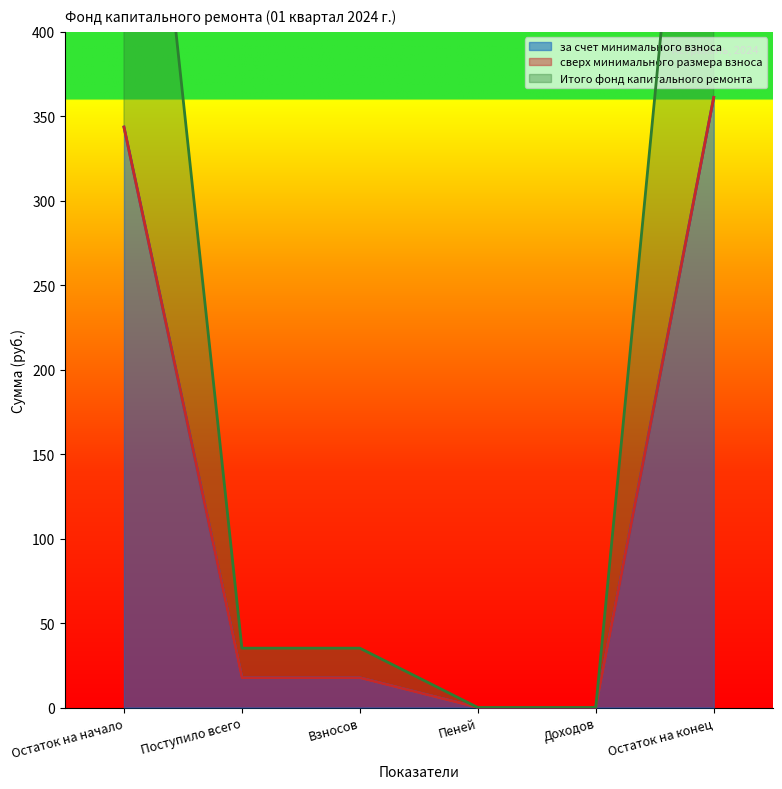

What is the highest value of the за счет минимального взноса series?

361.2